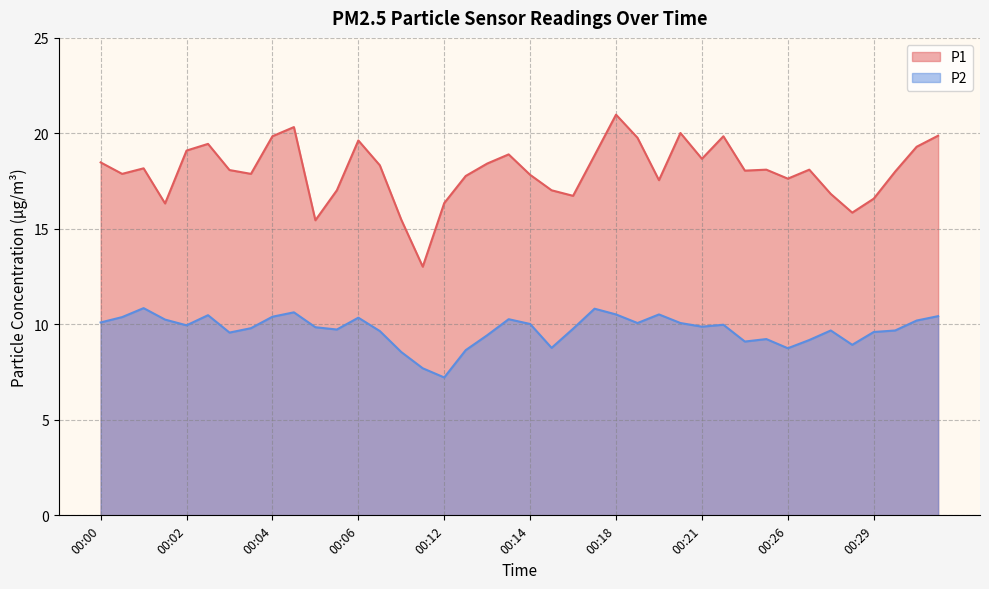

Which label corresponds to the largest value in the chart?

00:18